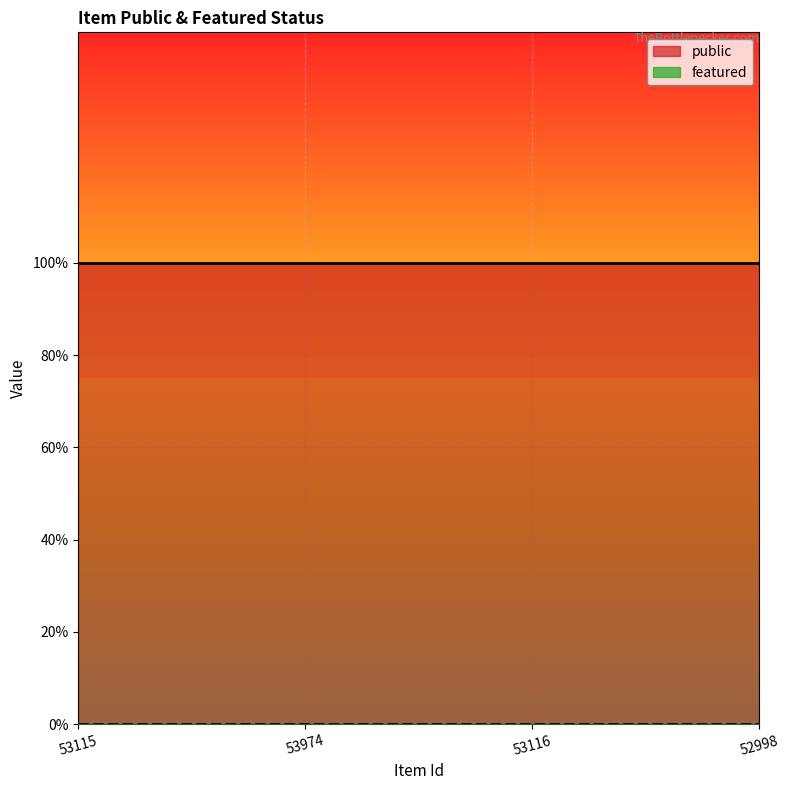

List the labels in order of featured value, largest first.

53115, 53974, 53116, 52998